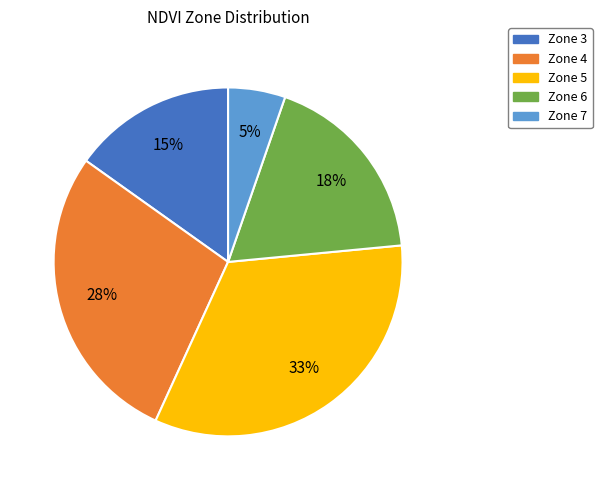

To the nearest percent, what is the combined percentage of Zone 3 and Zone 5?

48%